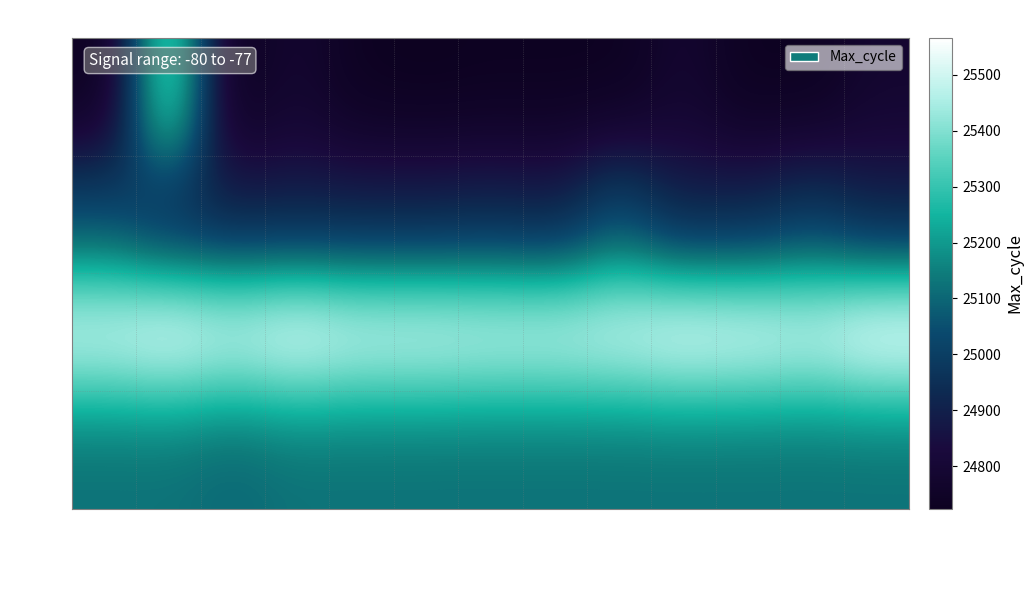

Reading right to left, what are all the values shown in this chart?

-80: 1208=24782	1207=24728	1206=24728	1205=24782	1203=24728	1200=24729	1199=24729	1198=24724	1197=24729	1196=24782	1195=24724	1193=25386	1189=24724
-79: 1208=24901	1207=24968	1206=24914	1205=24901	1203=25026	1200=24898	1199=24914	1198=24901	1197=24901	1196=24901	1195=24898	1193=24914	1189=25026
-78: 1208=25566	1207=25512	1206=25534	1205=25546	1203=25512	1200=25500	1199=25500	1198=25512	1197=25512	1196=25546	1195=25512	1193=25546	1189=25512
-77: 1208=25122	1207=25122	1206=25122	1205=25122	1203=25122	1200=25122	1199=25122	1198=25122	1197=25122	1196=25122	1195=25100	1193=25122	1189=25122